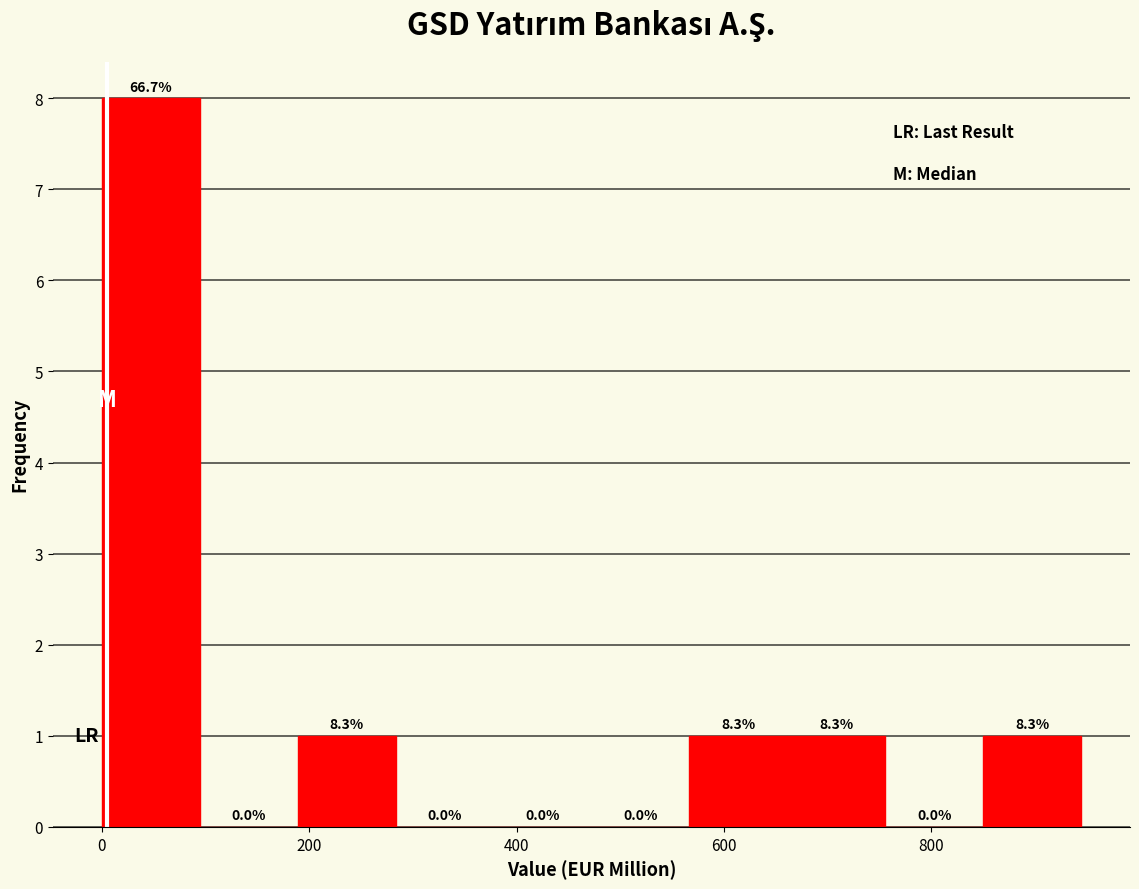

Which range on the x-axis has the tallest bar?

0 to 100